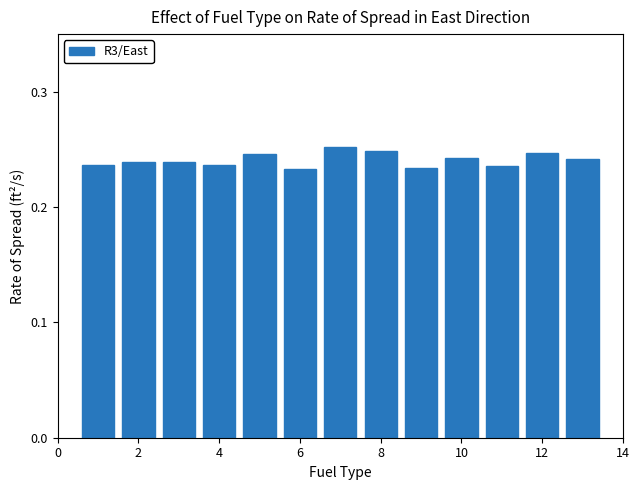

Count the values in the range 0 to 1.

13